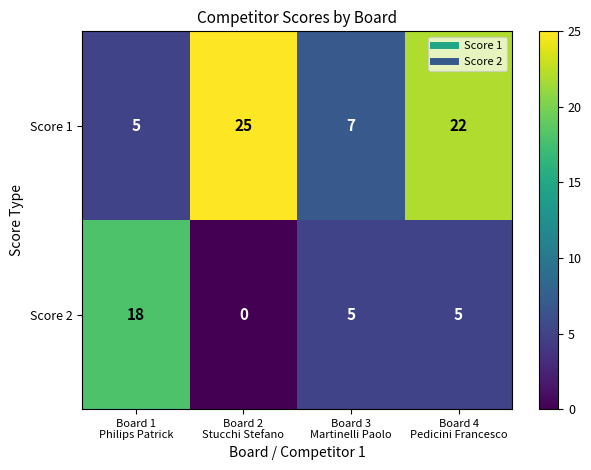

Reading right to left, extract all data points from this chart.

Score 1: 22	7	25	5
Score 2: 5	5	0	18